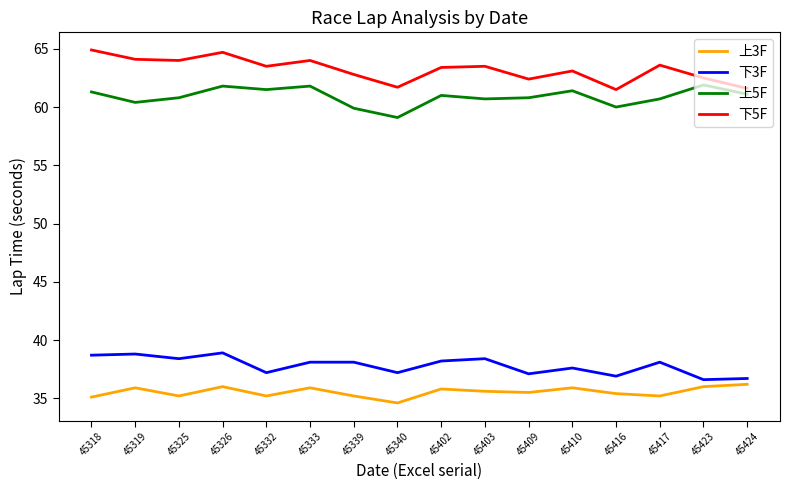

True or false: 上5F and 下5F intersect in this chart.

False